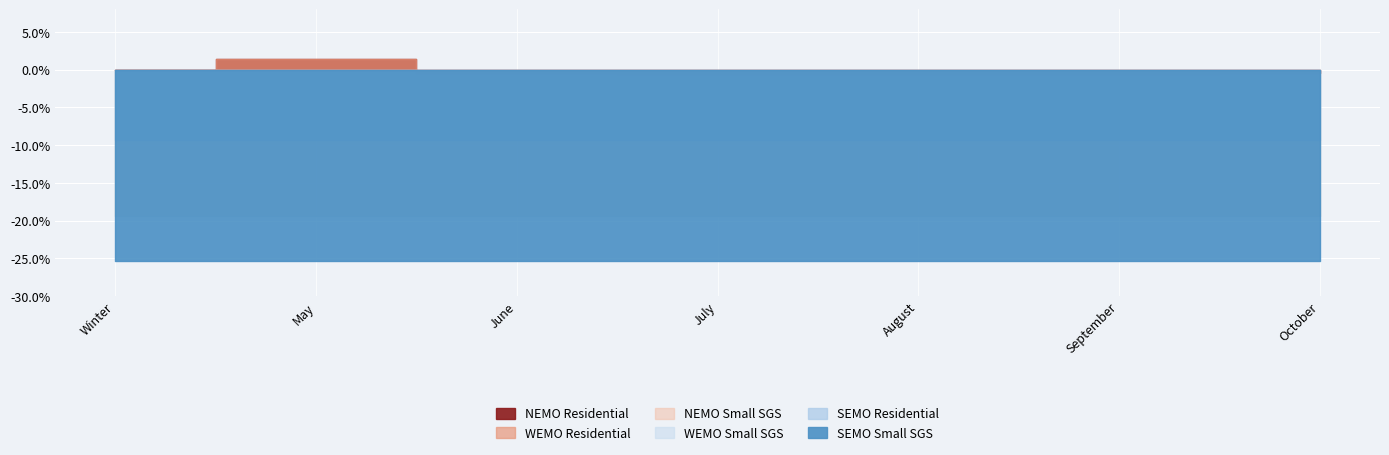

At which label does WEMO Residential reach its peak?

May